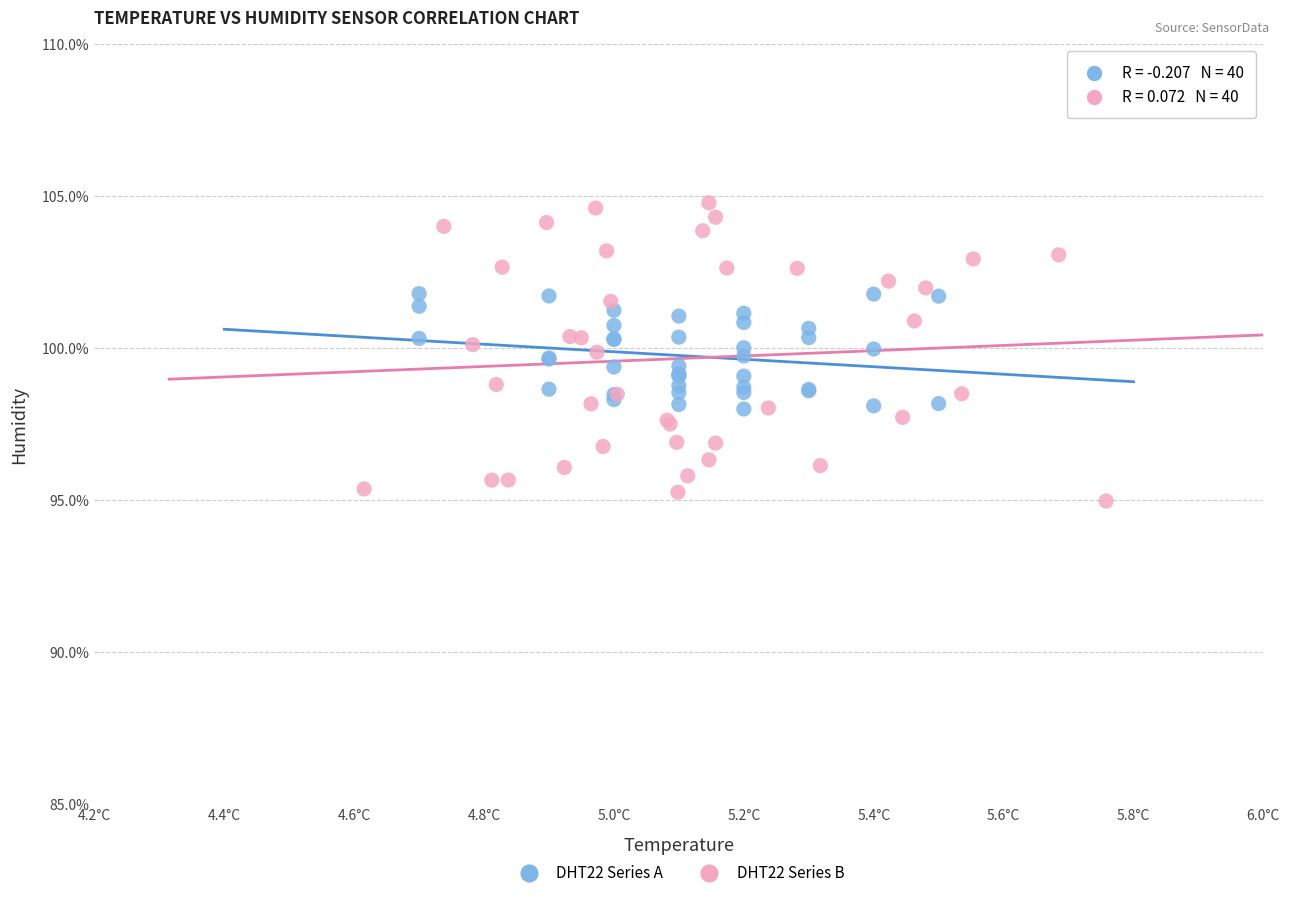

Which series has the widest spread of Y values?

DHT22 Series B